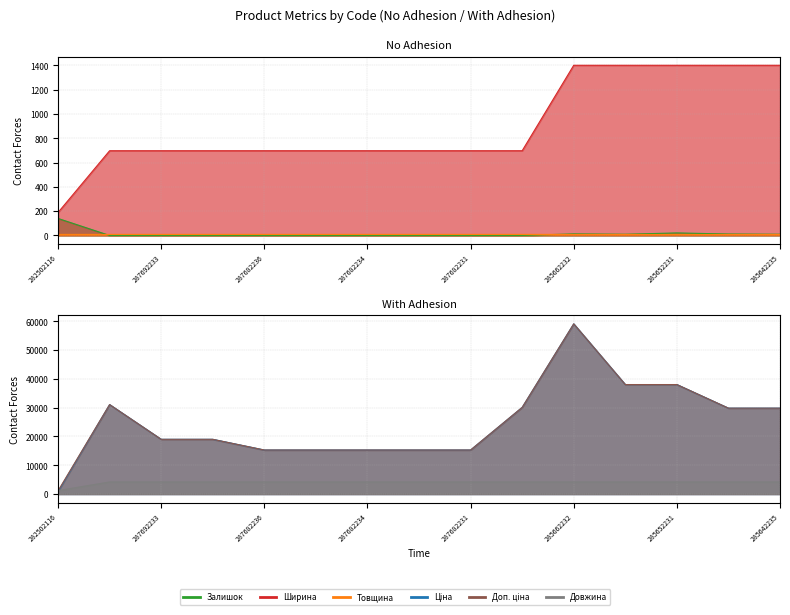

What is the average value of the Ціна series?

24743.5